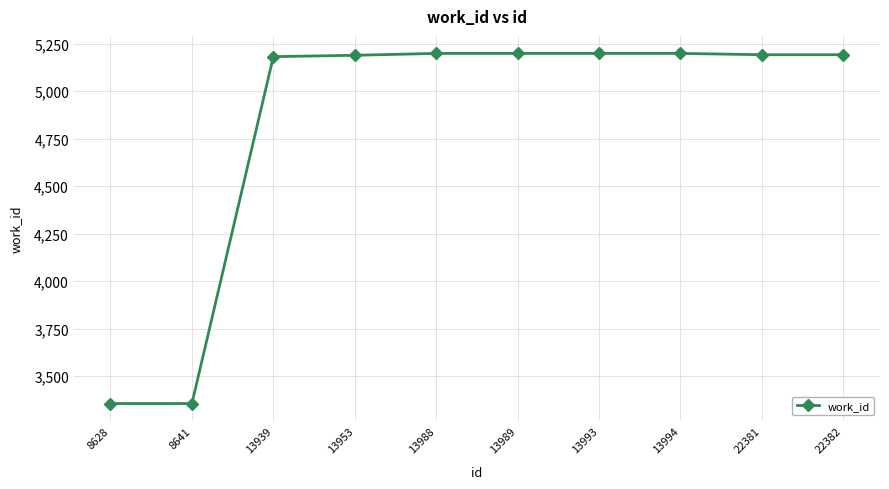

What is the maximum value shown in the chart?

5199